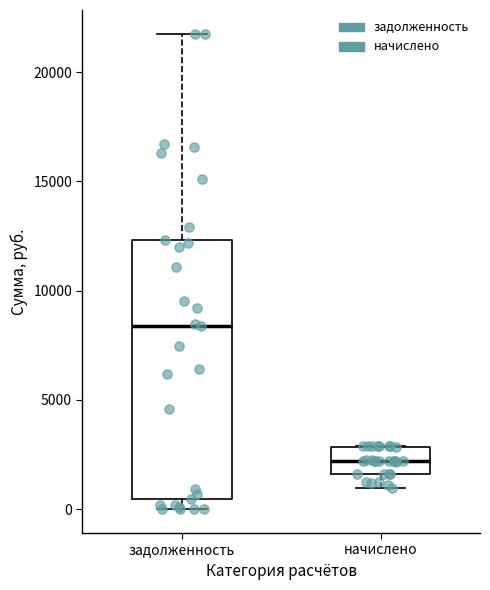

Which box's median line is the highest?

задолженность